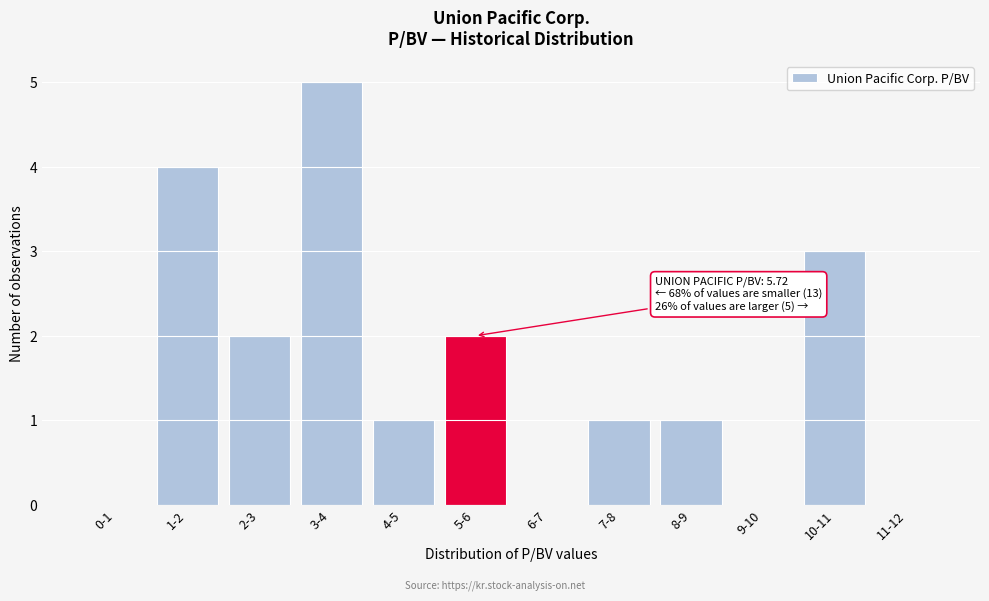

Reading left to right, list all the values displayed in this chart.

0-1=0	1-2=4	2-3=2	3-4=5	4-5=1	5-6=2	6-7=0	7-8=1	8-9=1	9-10=0	10-11=3	11-12=0